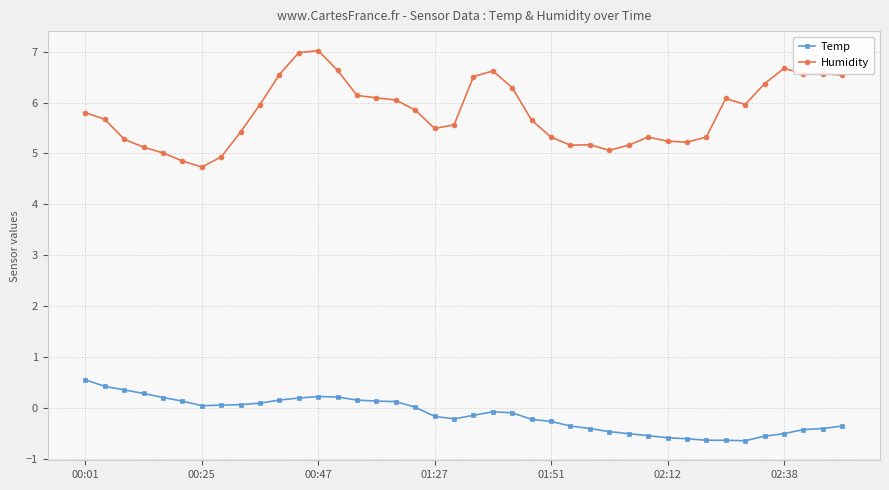

What is the value of the Temp point at the 4th from the left?

0.3